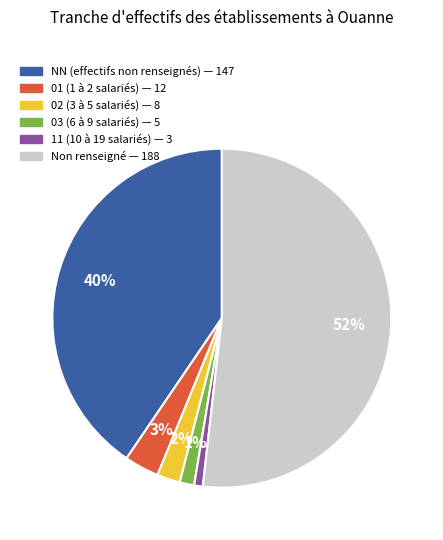

Is there any slice that represents more than half of the pie?

Yes